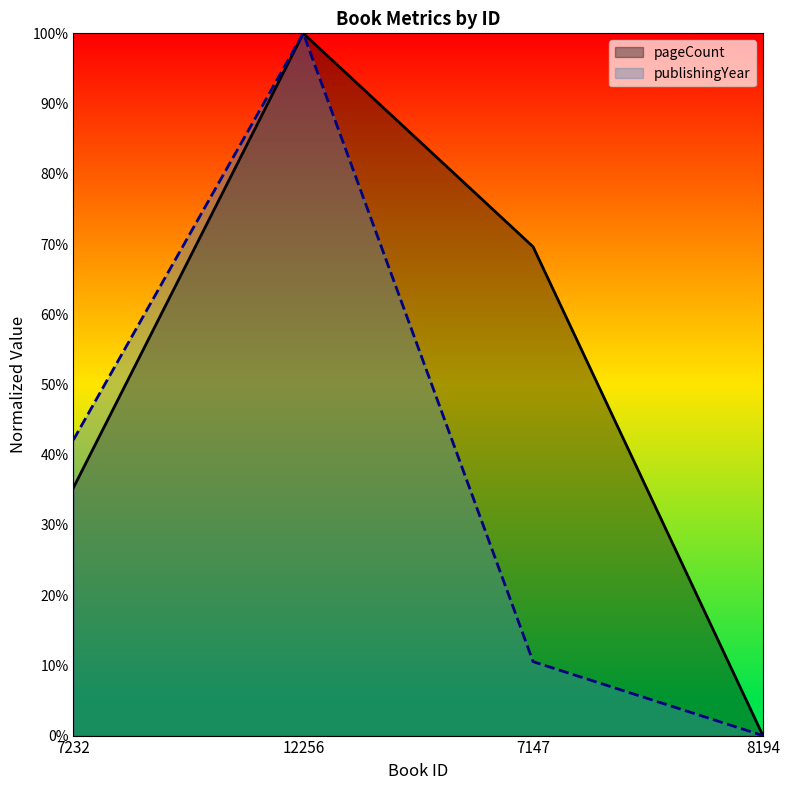

How many lines are shown in the chart?

2